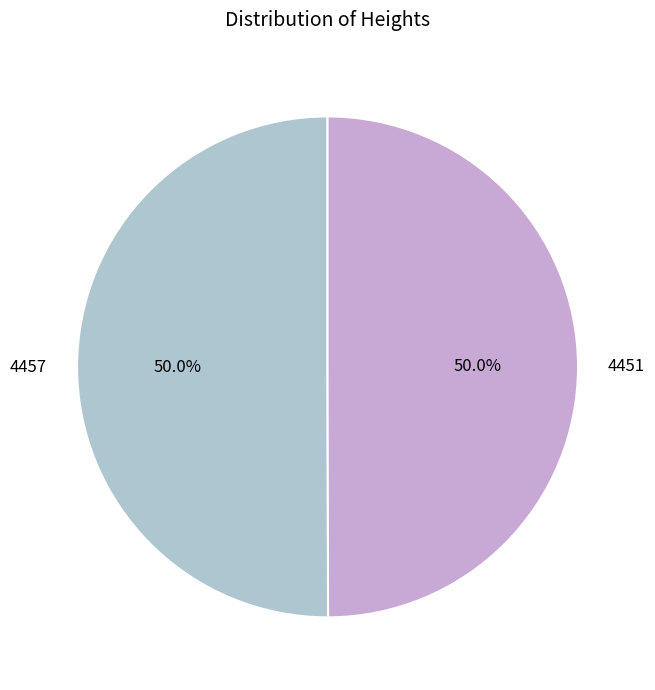

To the nearest percent, what portion does 4451 represent?

50%